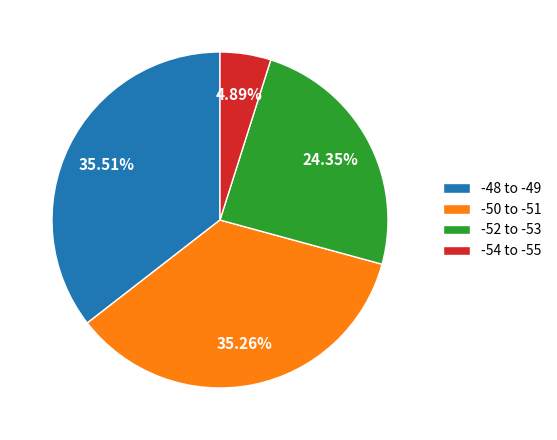

Which slice is the smallest?

-54 to -55